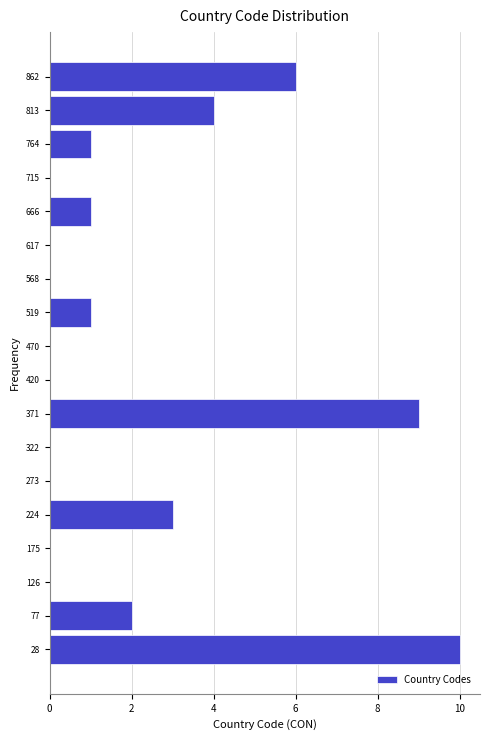

Reading bottom to top, list every bar in this chart as the range it spans on the y-axis followed by its length. Neither the bar edges nor the lengths are printed on the chart, so give them approximately, as read against the axes.

5 to 55: 10
55 to 100: 2
100 to 150: 0
150 to 200: 0
200 to 250: 3
250 to 300: 0
300 to 345: 0
345 to 395: 9
395 to 445: 0
445 to 495: 0
495 to 545: 1
545 to 595: 0
595 to 640: 0
640 to 690: 1
690 to 740: 0
740 to 790: 1
790 to 840: 4
840 to 885: 6